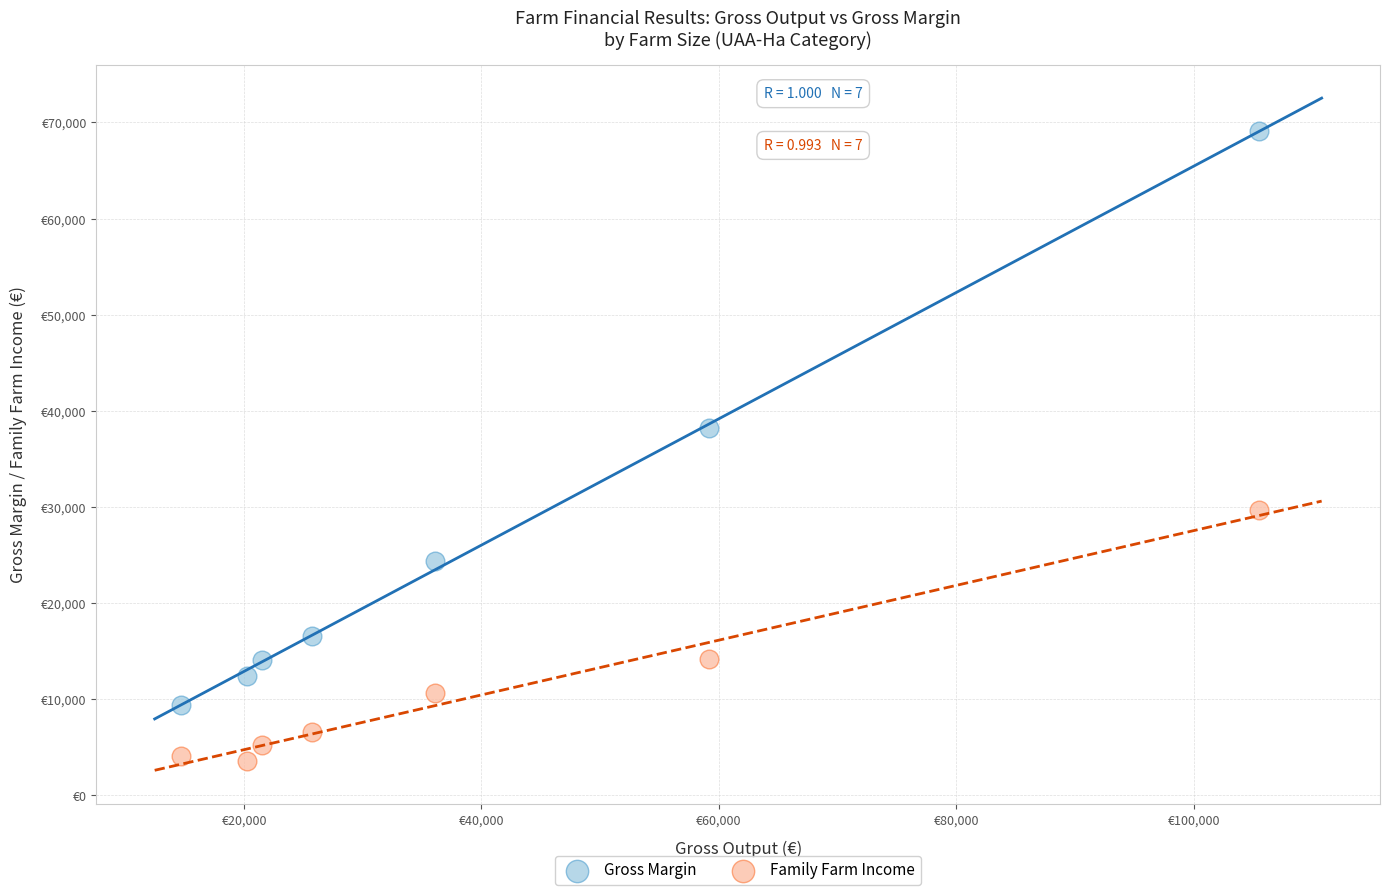

What are all the series names shown in the legend?

Gross Margin, Family Farm Income